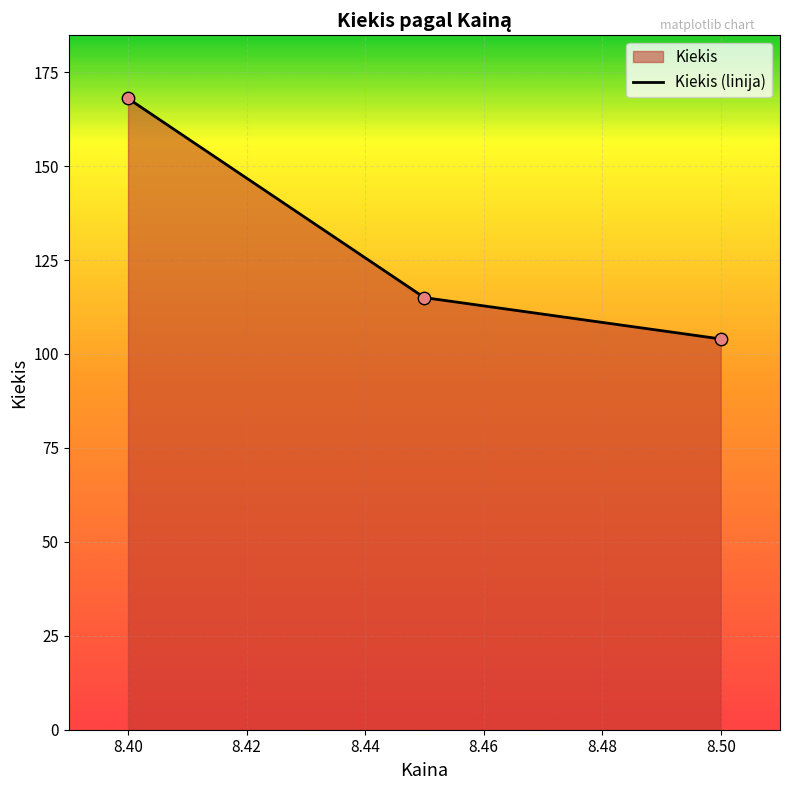

Approximately how many times larger is the value at 8.40 compared to 8.50?

1.6